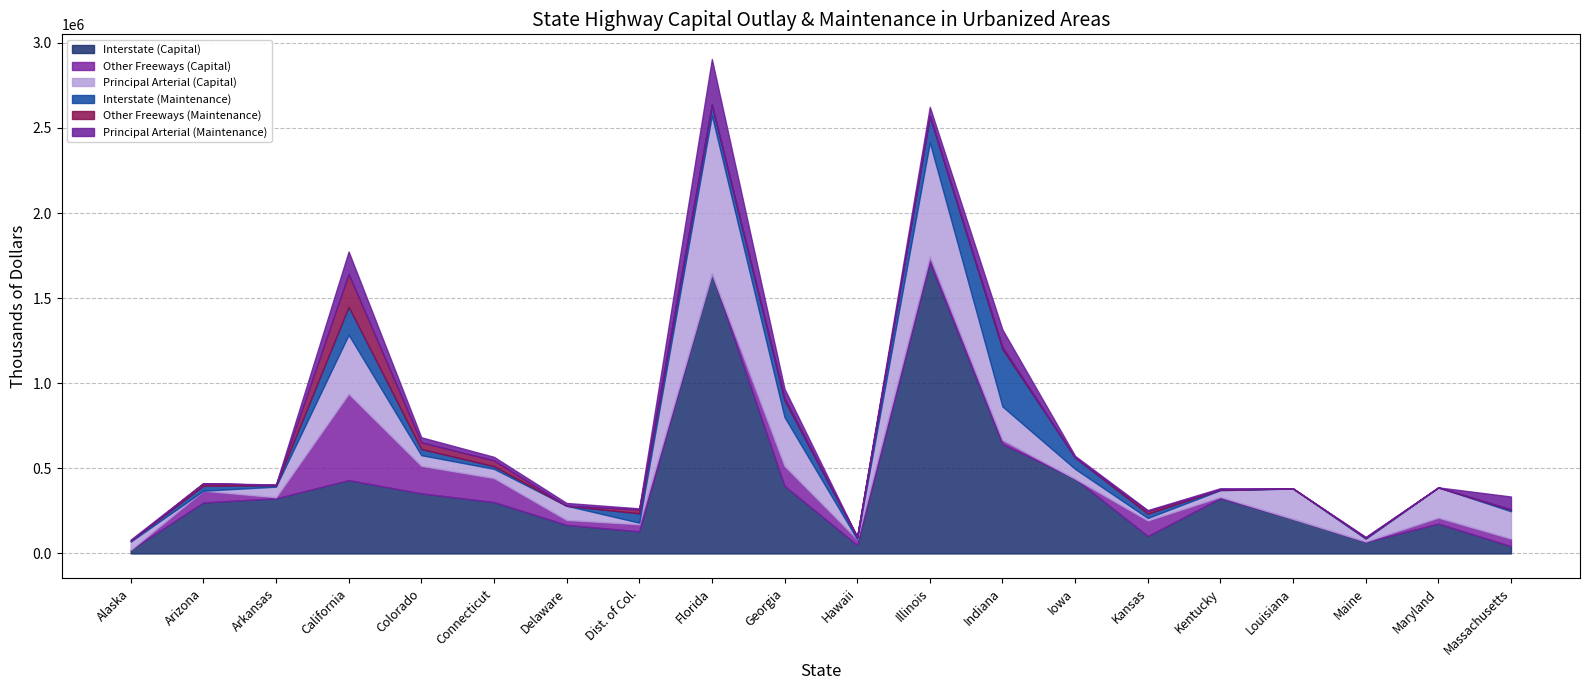

Reading left to right, transcribe all the data shown in this chart.

Interstate (Capital): 21123	299823	323823	430813	353037	302108	167758	129729	1645321	397596	49389	1710637	643434	439272	102346	324826	203008	67780	175201	42989
Other Freeways (Capital): 0	69036	6514	507516	162046	141075	29262	41860	0	117242	34058	34584	23060	0	91749	7622	0	2764	35506	44270
Principal Arterial (Capital): 48478	0	62028	346970	62483	54120	83437	9350	929122	286751	0	669789	197314	57397	14466	39400	178359	15713	177457	160669
Interstate (Maintenance): 4832	29139	7710	164063	36162	15340	0	54491	62630	98712	12990	154027	337543	66732	25323	3757	0	5932	0	9362
Other Freeways (Maintenance): 0	14957	2466	193534	39449	34139	0	23309	201	13729	2030	3387	11925	0	16238	1029	0	623	0	1517
Principal Arterial (Maintenance): 7144	0	2705	131402	29587	20849	16193	6239	267827	53648	0	52032	102348	9837	4583	6816	0	4569	0	75714